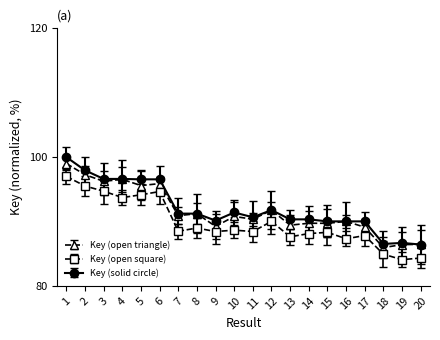

How many data points in Key (solid circle) are above 91?

10